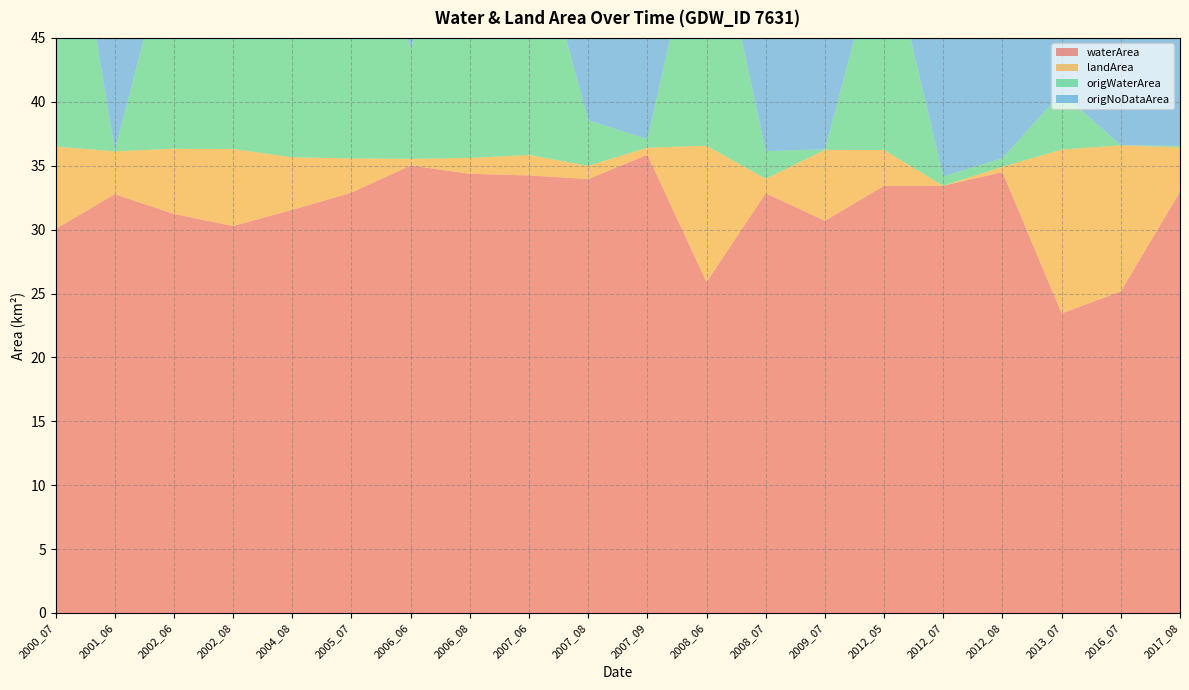

Reading left to right, what are all the values shown in this chart?

waterArea: 30.1	32.8	31.2	30.3	31.6	32.9	35.0	34.4	34.2	34.0	35.9	25.9	32.8	30.7	33.4	33.4	34.5	23.4	25.2	33.0
landArea: 6.5	3.4	5.1	6.0	4.1	2.7	0.5	1.2	1.6	1.0	0.6	10.7	1.1	5.5	2.8	0.0	0.4	12.8	11.4	3.5
origWaterArea: 27.8	0.1	17.6	11.8	15.3	22.9	8.6	24.5	19.8	3.6	0.7	21.0	2.2	0.1	17.4	0.7	0.7	4.5	0.0	0.1
origNoDataArea: 2.6	34.8	14.1	18.9	17.5	11.1	27.5	10.9	15.3	32.1	35.4	5.0	34.0	36.6	16.4	35.9	35.6	25.2	31.3	36.5